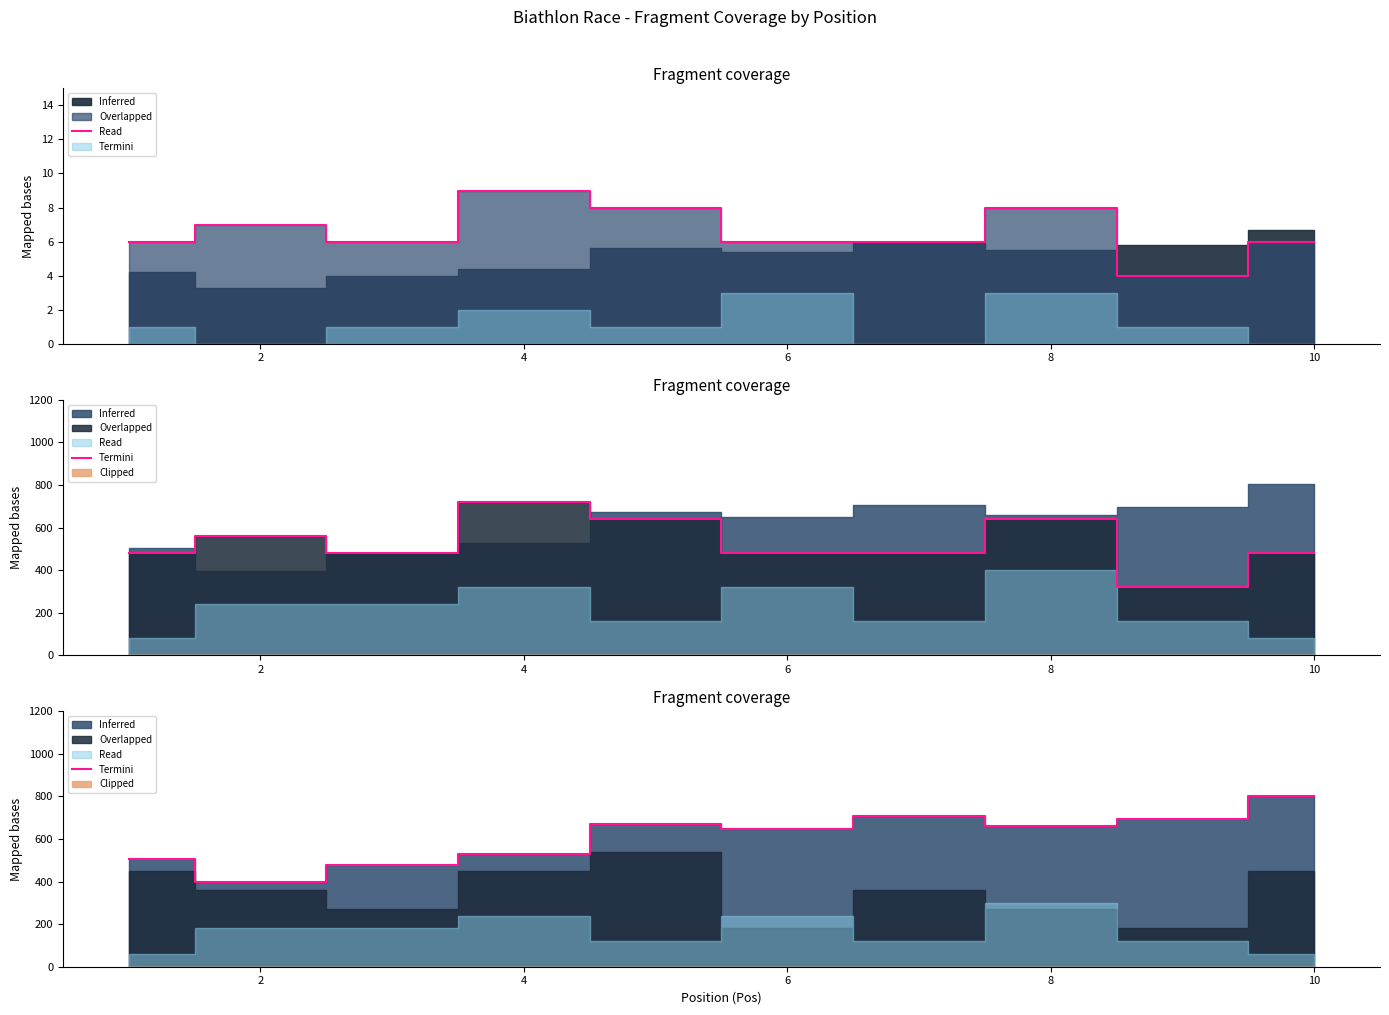

Does the chart have visible grid lines?

No